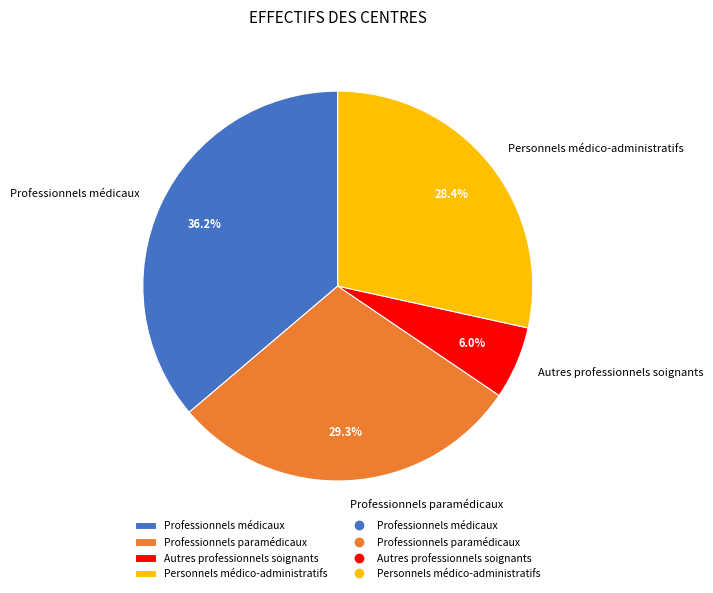

Is there any slice that represents more than half of the pie?

No